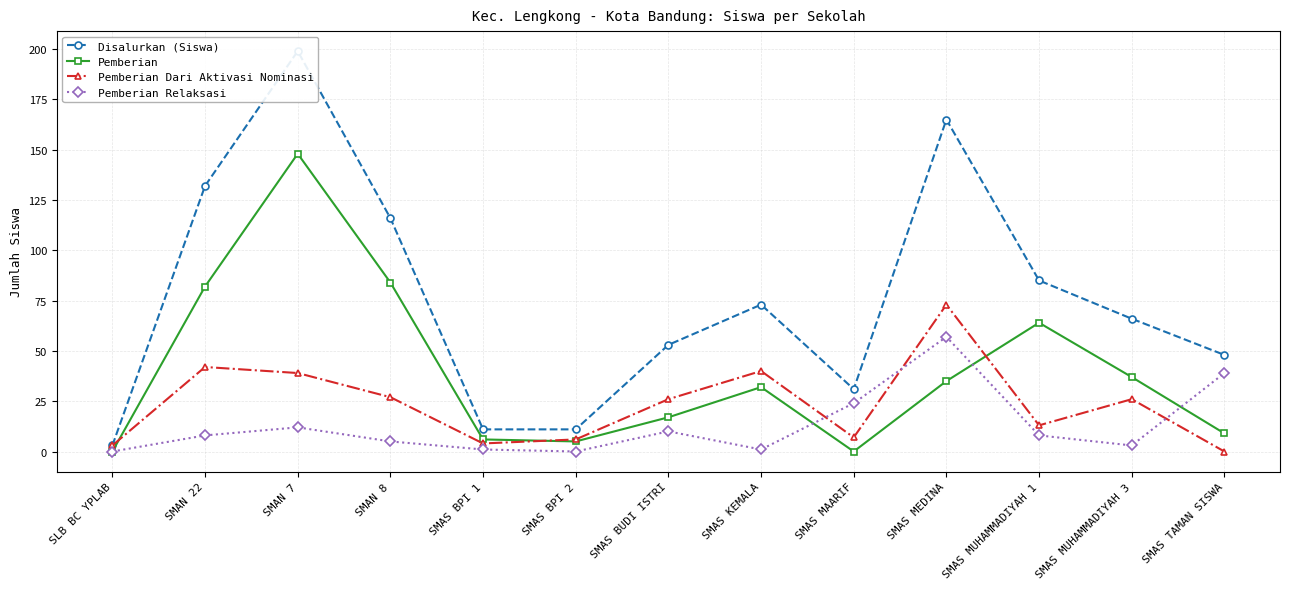

What is the difference between the maximum and minimum values in the Pemberian Dari Aktivasi Nominasi series?

73